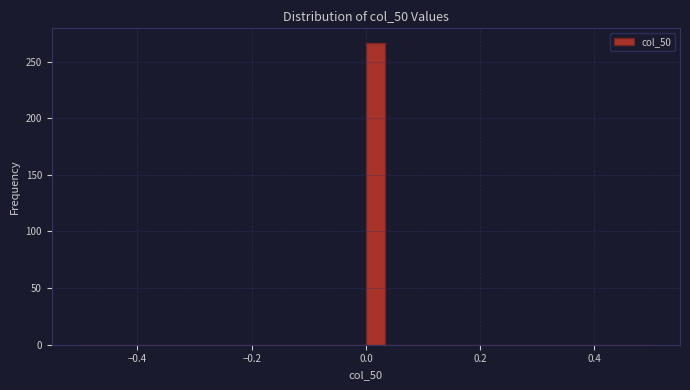

Read against the x-axis, roughly where is the centre of the tallest bar?

0.02